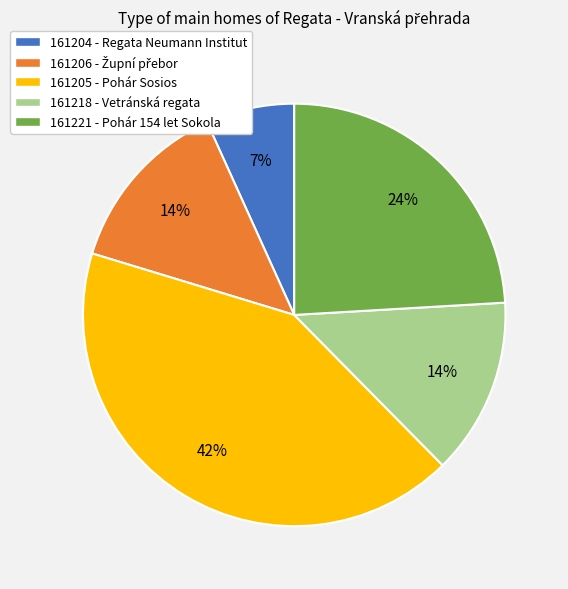

Is the sum of 161221 and 161205 greater than half?

Yes